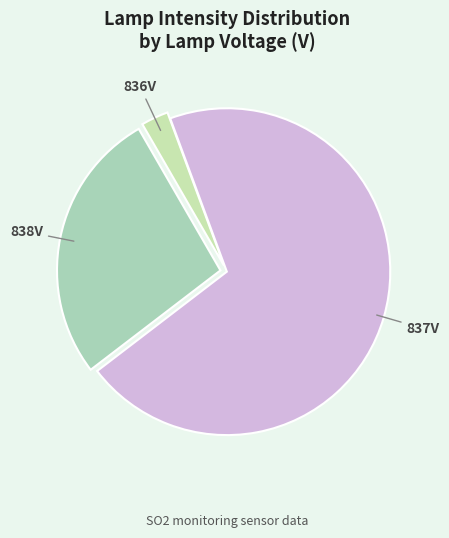

How many segments does this pie chart have?

3